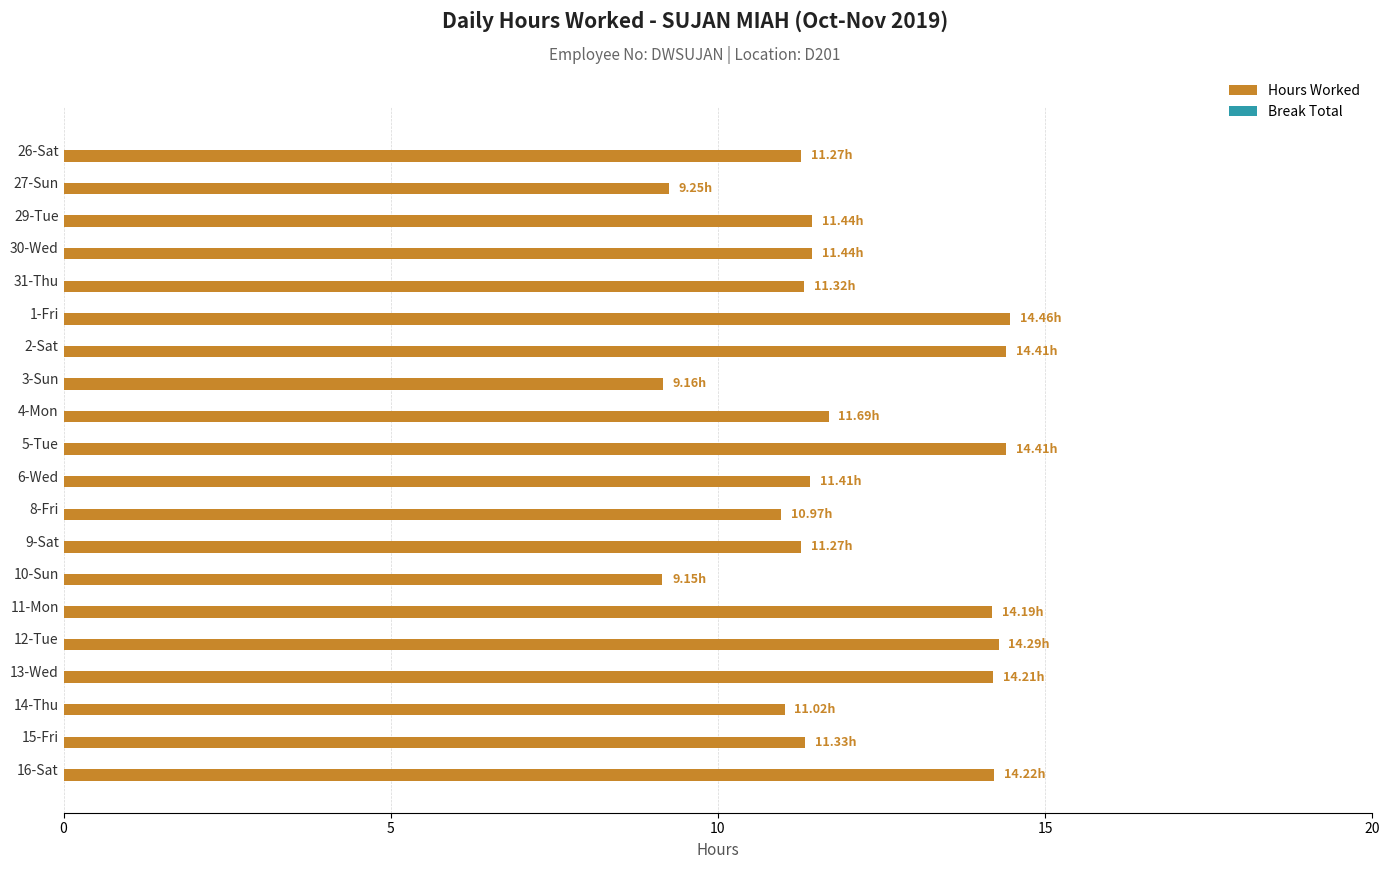

What is the greatest value displayed?

14.5